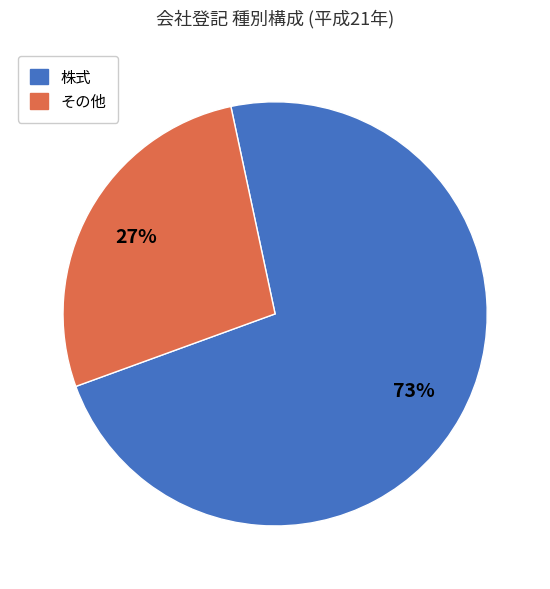

What is the majority slice?

株式